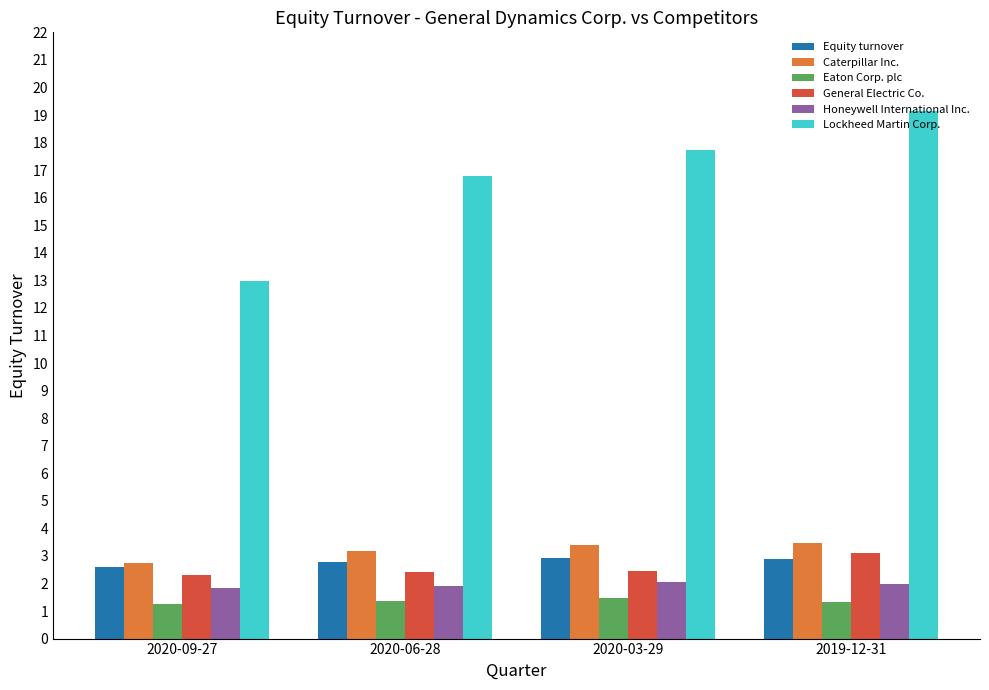

What is the label of the 2nd bar from the right?

2020-03-29